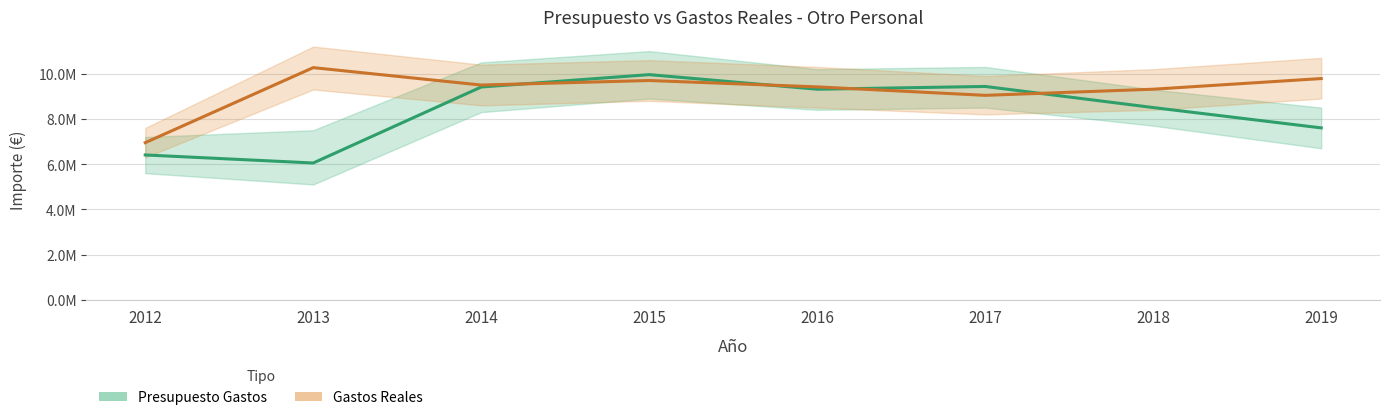

What is the difference between the maximum and minimum values in the Presupuesto Gastos series?

3908488.0